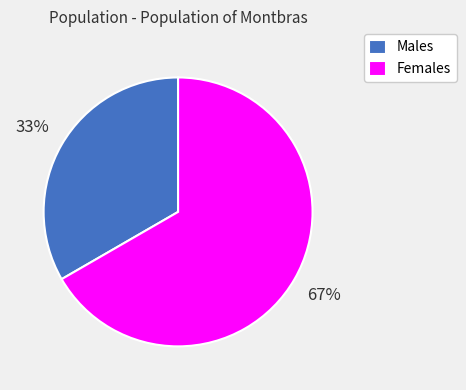

Which has a higher value, Females or Males?

Females